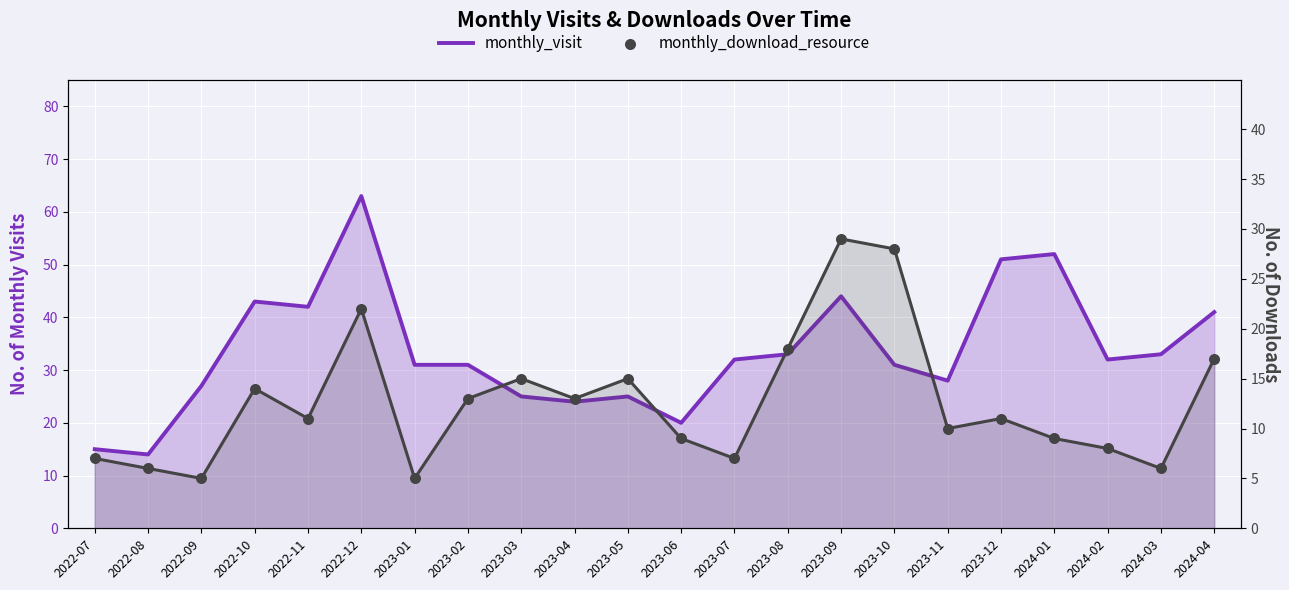

Which series reaches the minimum Y coordinate?

monthly_download_resource